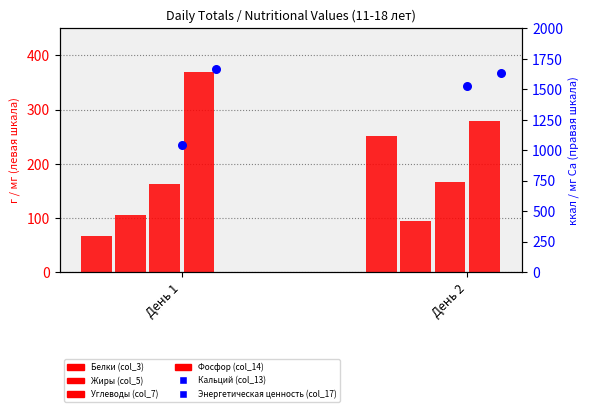

Which series reaches the minimum Y coordinate?

Белки (col_3)